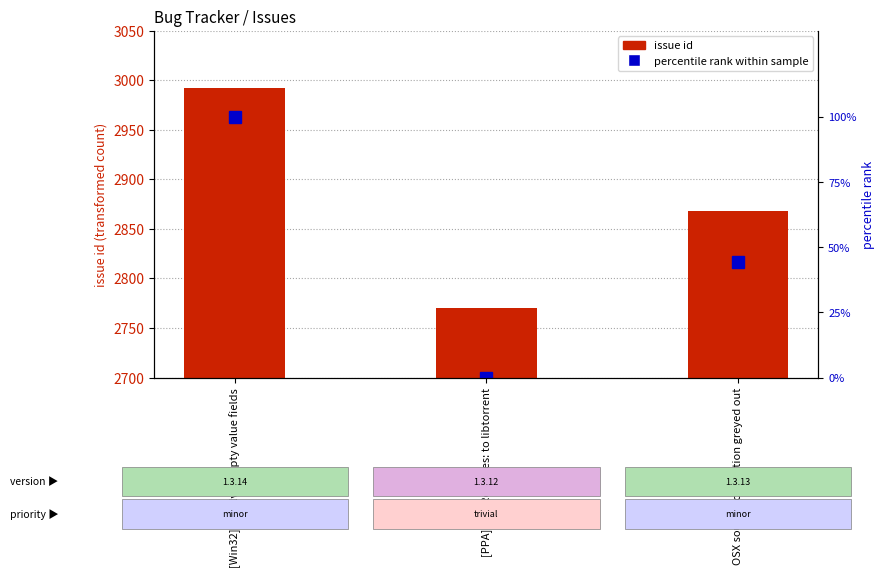

What is the approximate value of issue id at [Win32] Resolve empty value fields?

2992.0